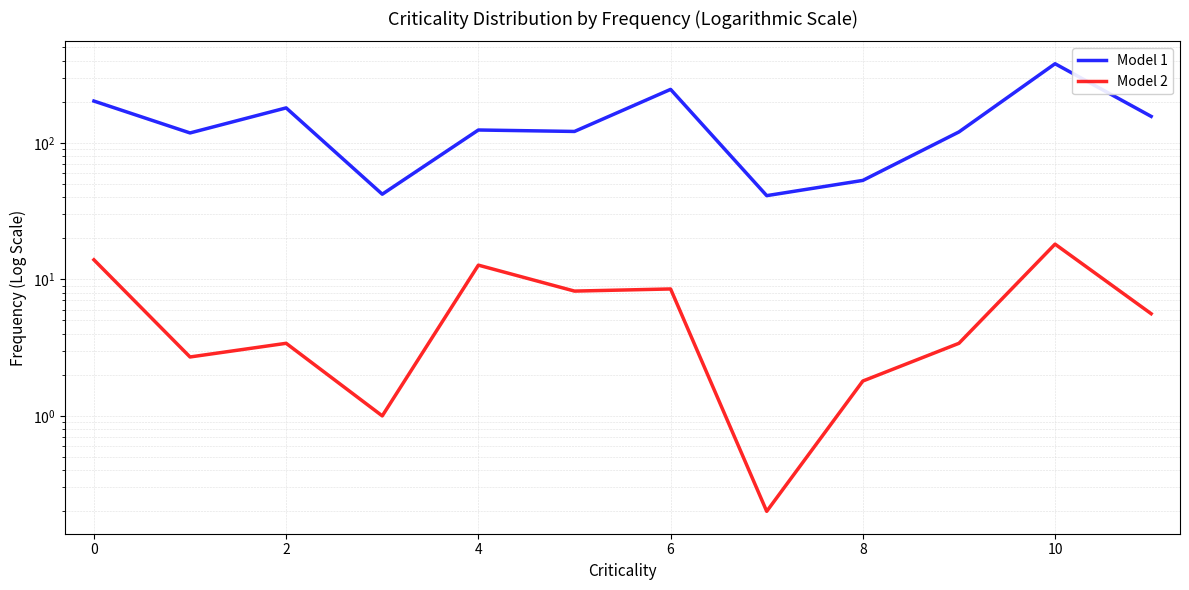

What are all the series names shown in the legend?

Model 1, Model 2